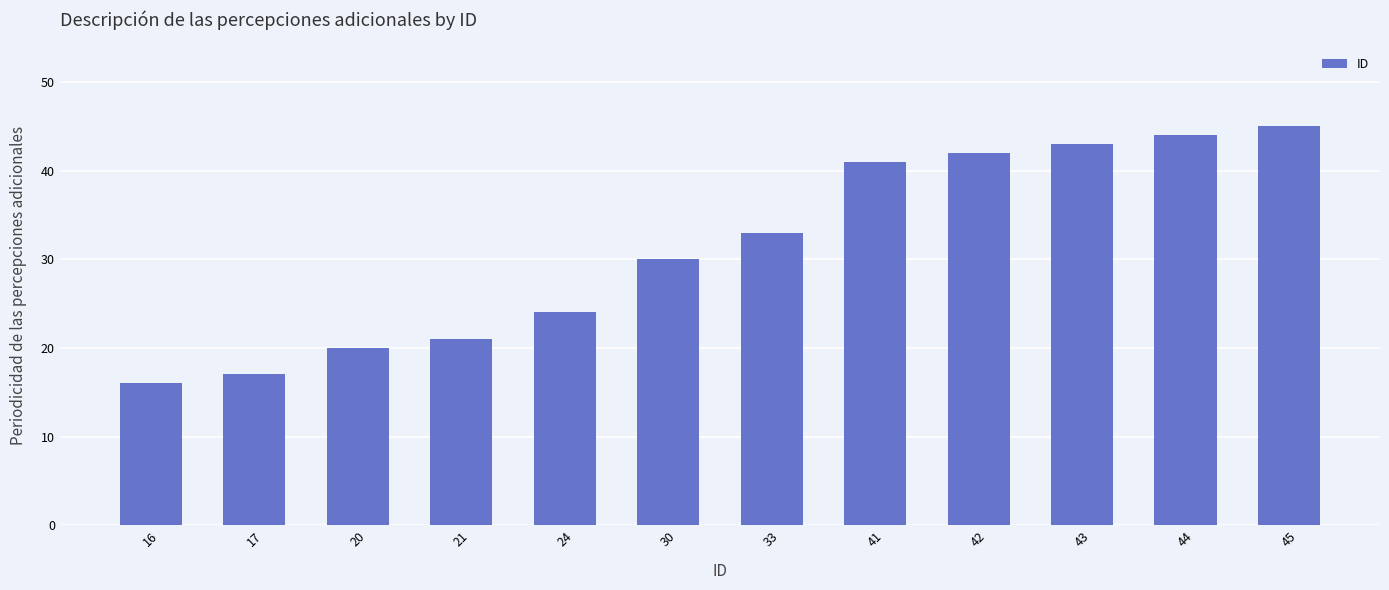

What is the difference between the values at 45 and 24?

21